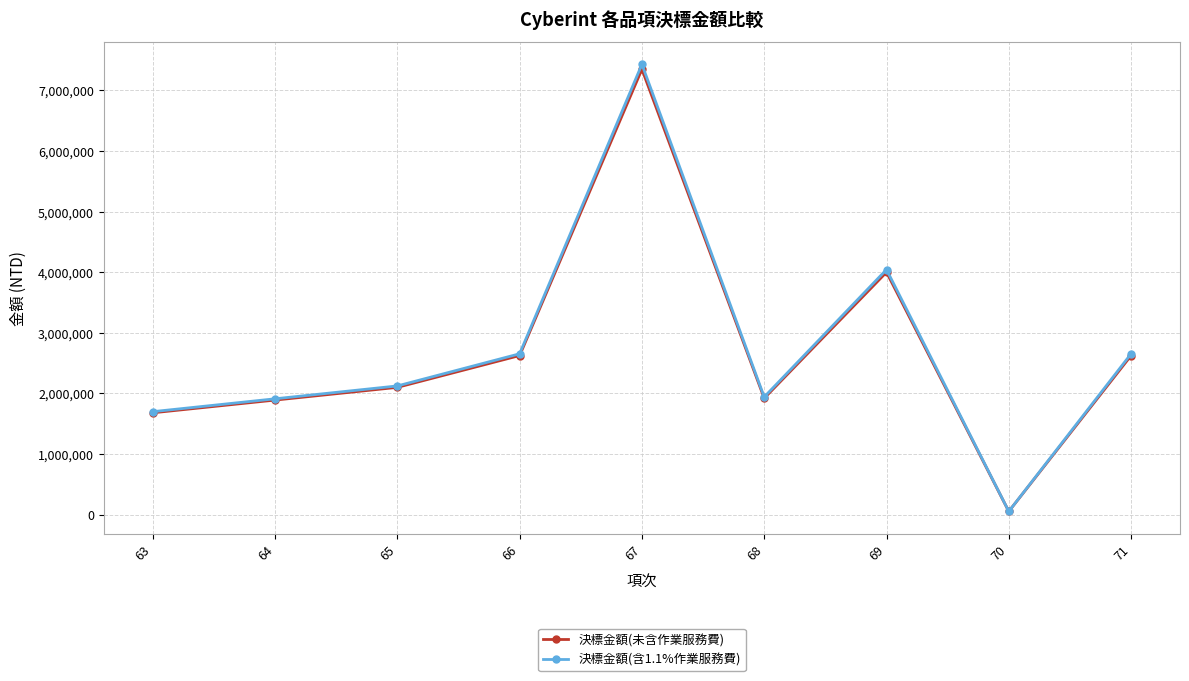

What is the difference between the second highest and second lowest values in the 決標金額(含1.1%作業服務費) series?

2345793